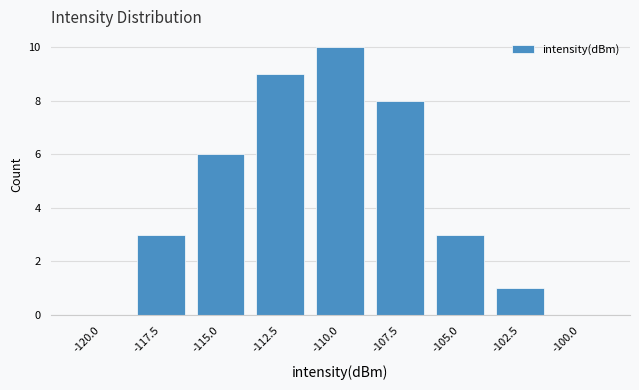

Reading left to right, what are all the values shown in this chart?

-120.0=0	-117.5=3	-115.0=6	-112.5=9	-110.0=10	-107.5=8	-105.0=3	-102.5=1	-100.0=0